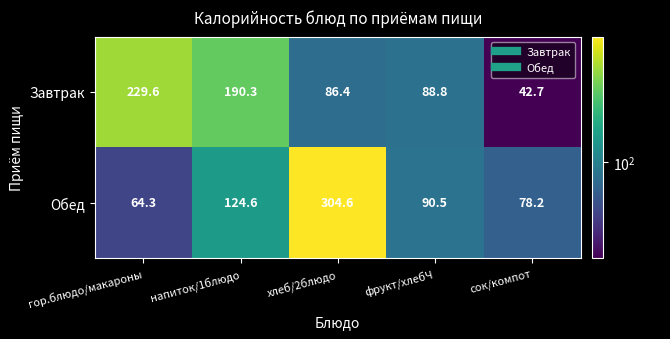

List the series in order of their peak value, highest first.

Обед, Завтрак